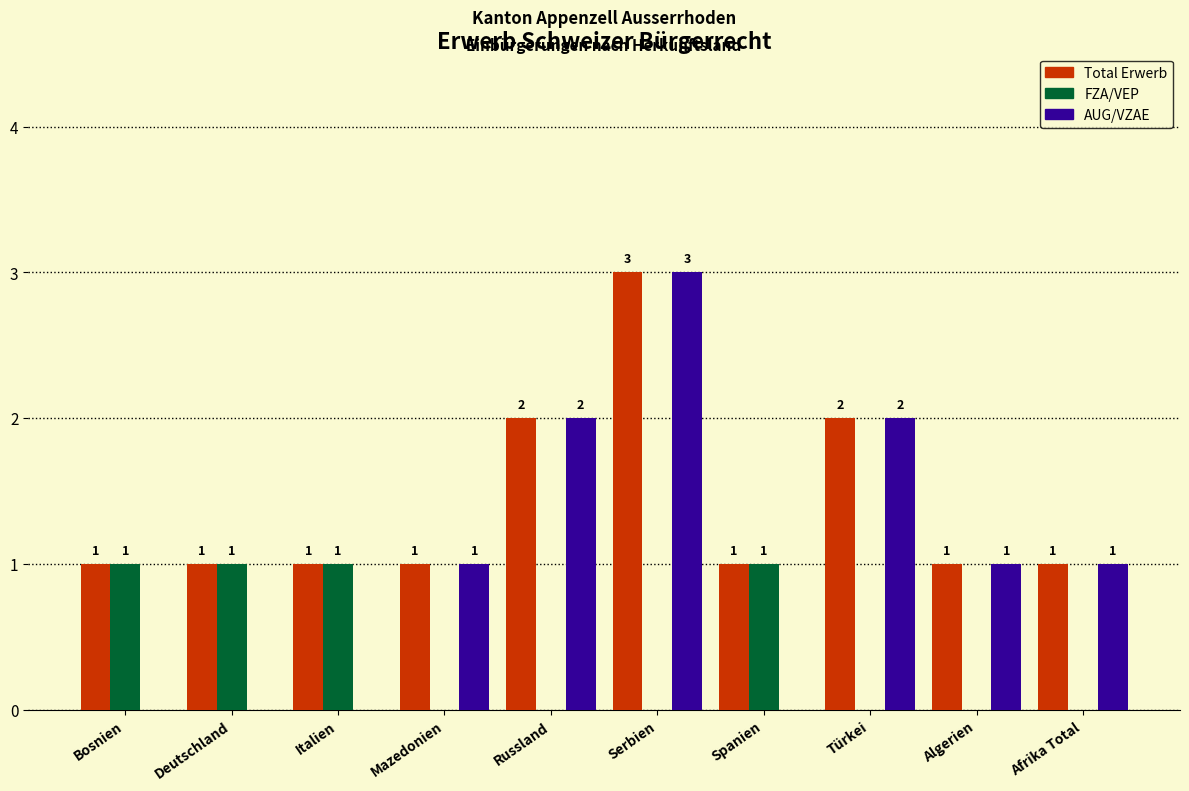

The value of Total Erwerb at Bosnien is 1. True or false?

True